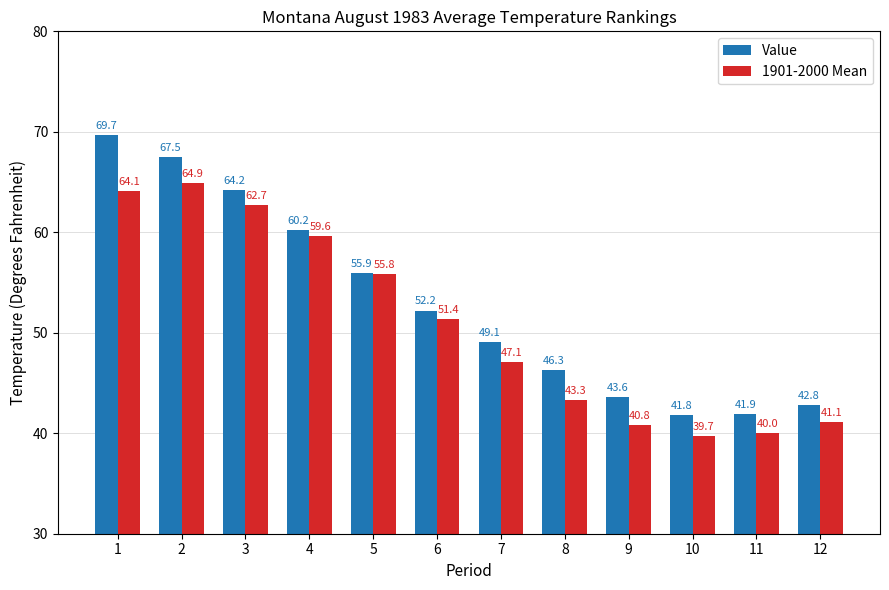

Are the bars horizontal?

No